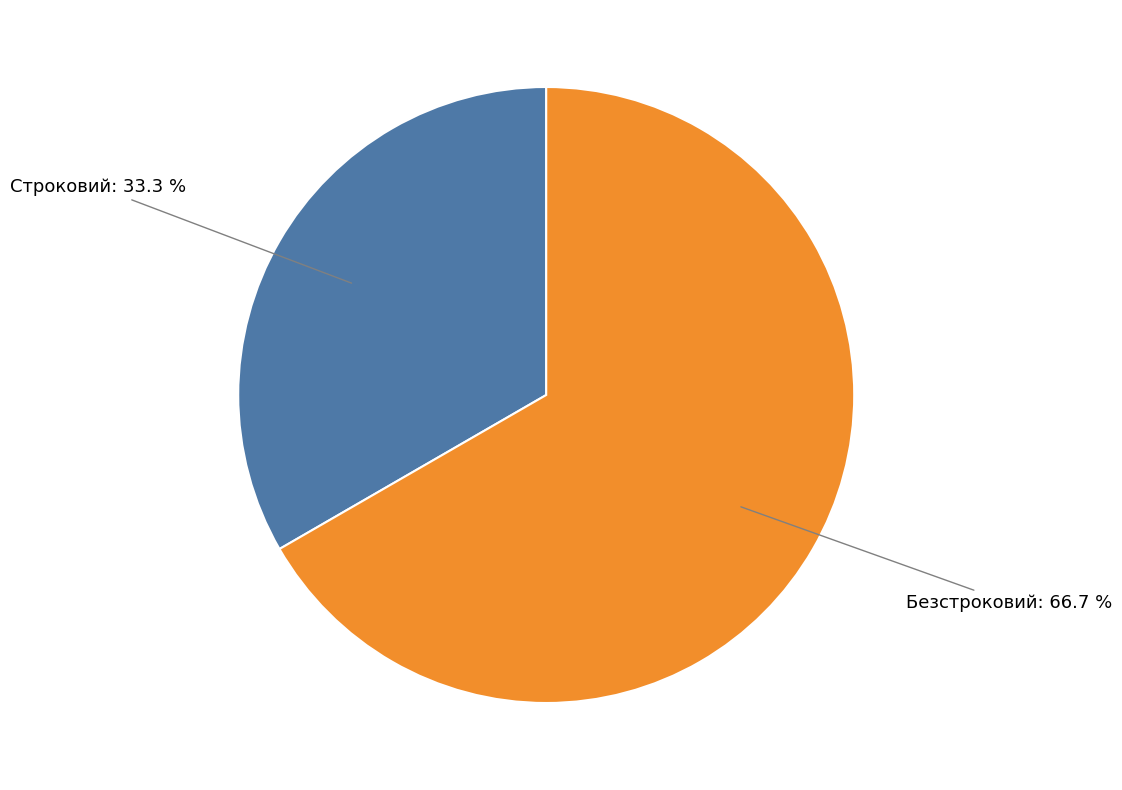

Does any single category account for the majority?

Yes